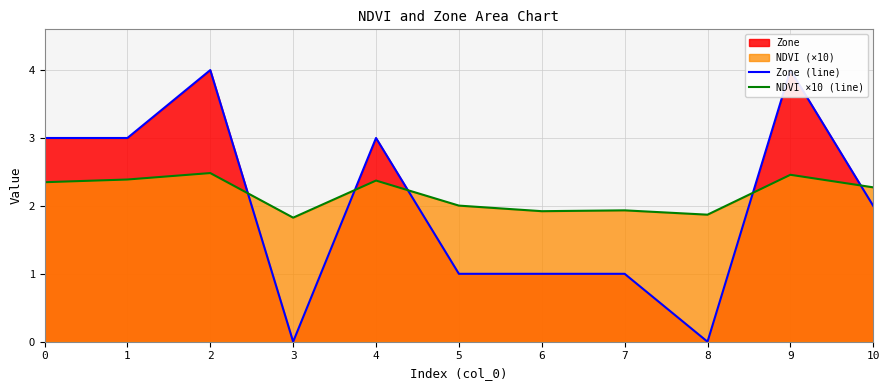

Reading right to left, extract all data points from this chart.

Zone (line): 10=2.0	9=4.0	8=0.0	7=1.0	6=1.0	5=1.0	4=3.0	3=0.0	2=4.0	1=3.0	0=3.0
NDVI ×10 (line): 10=2.3	9=2.5	8=1.9	7=1.9	6=1.9	5=2.0	4=2.4	3=1.8	2=2.5	1=2.4	0=2.3